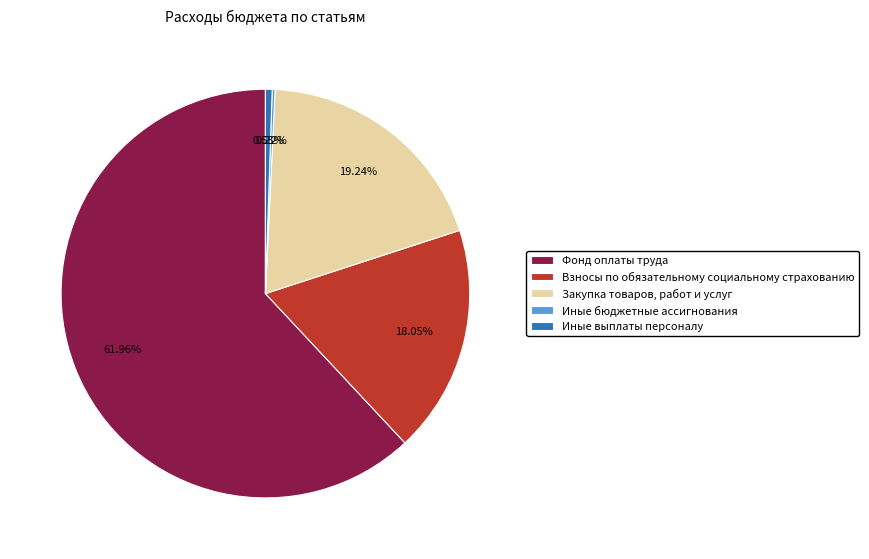

Is Фонд оплаты труда the majority of the pie?

Yes